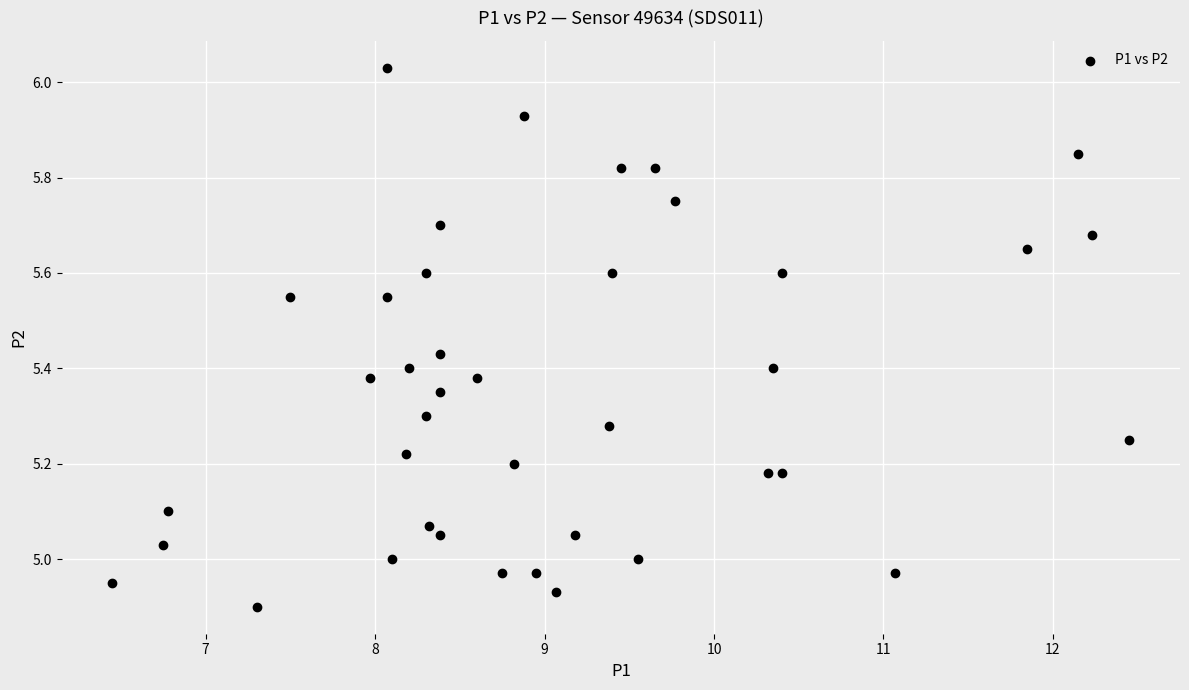

What is the range of Y values (max minus min)?

1.1